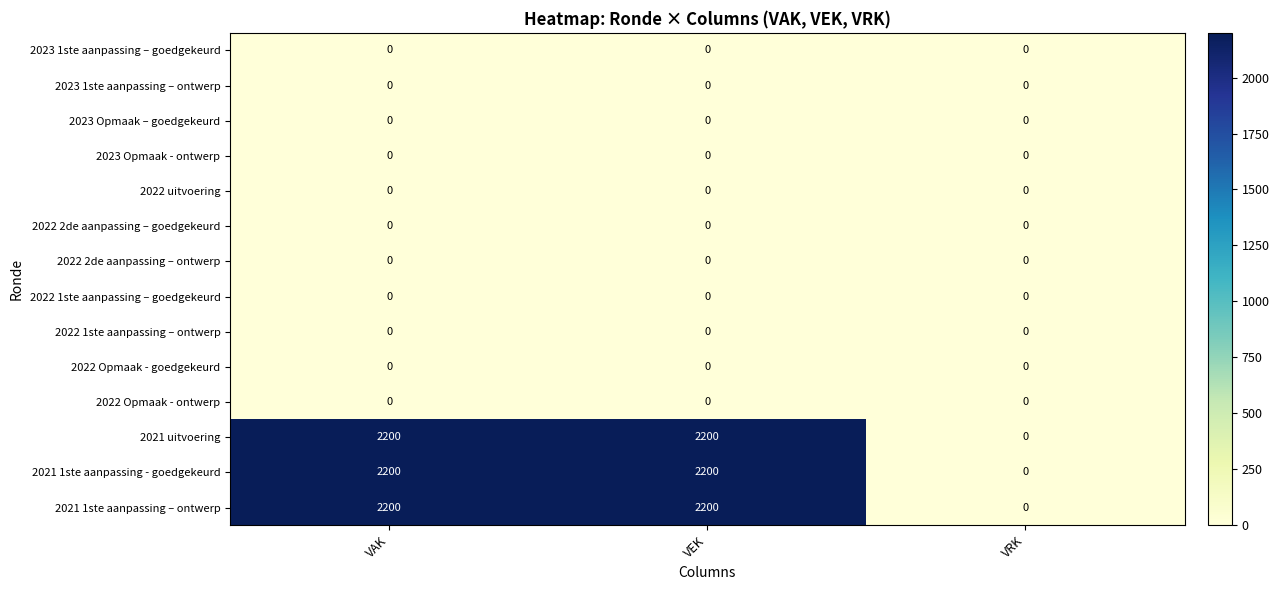

Count the 2021 uitvoering values in the range 0 to 2200.

3